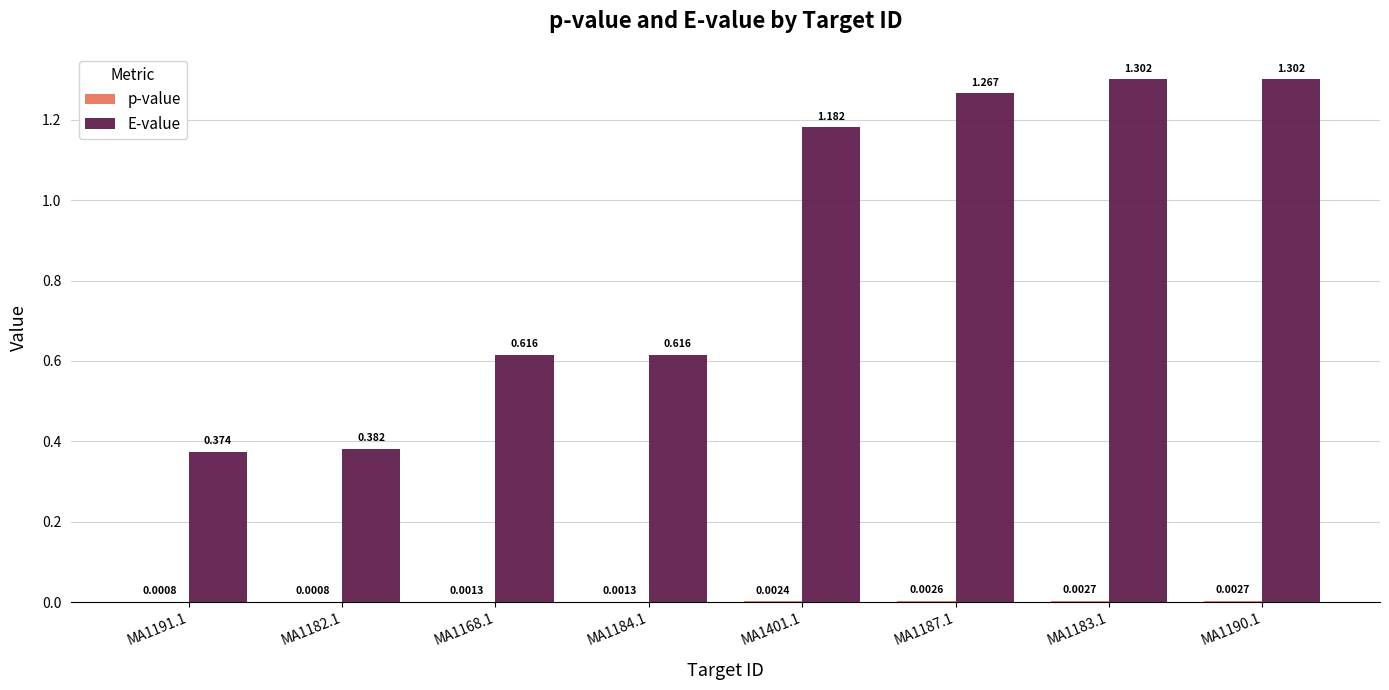

Between MA1187.1 and MA1183.1, which series saw the biggest shift?

E-value